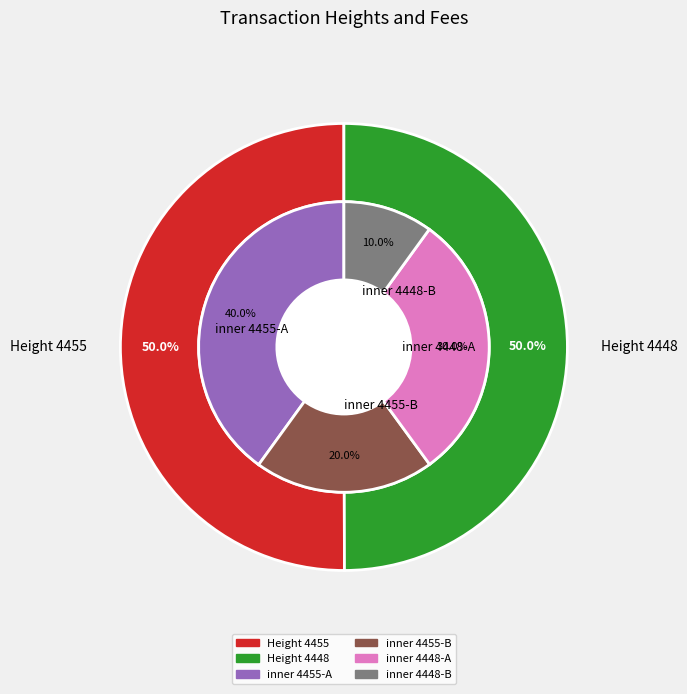

To the nearest percent, what percentage of the pie is Height 4455?

50%